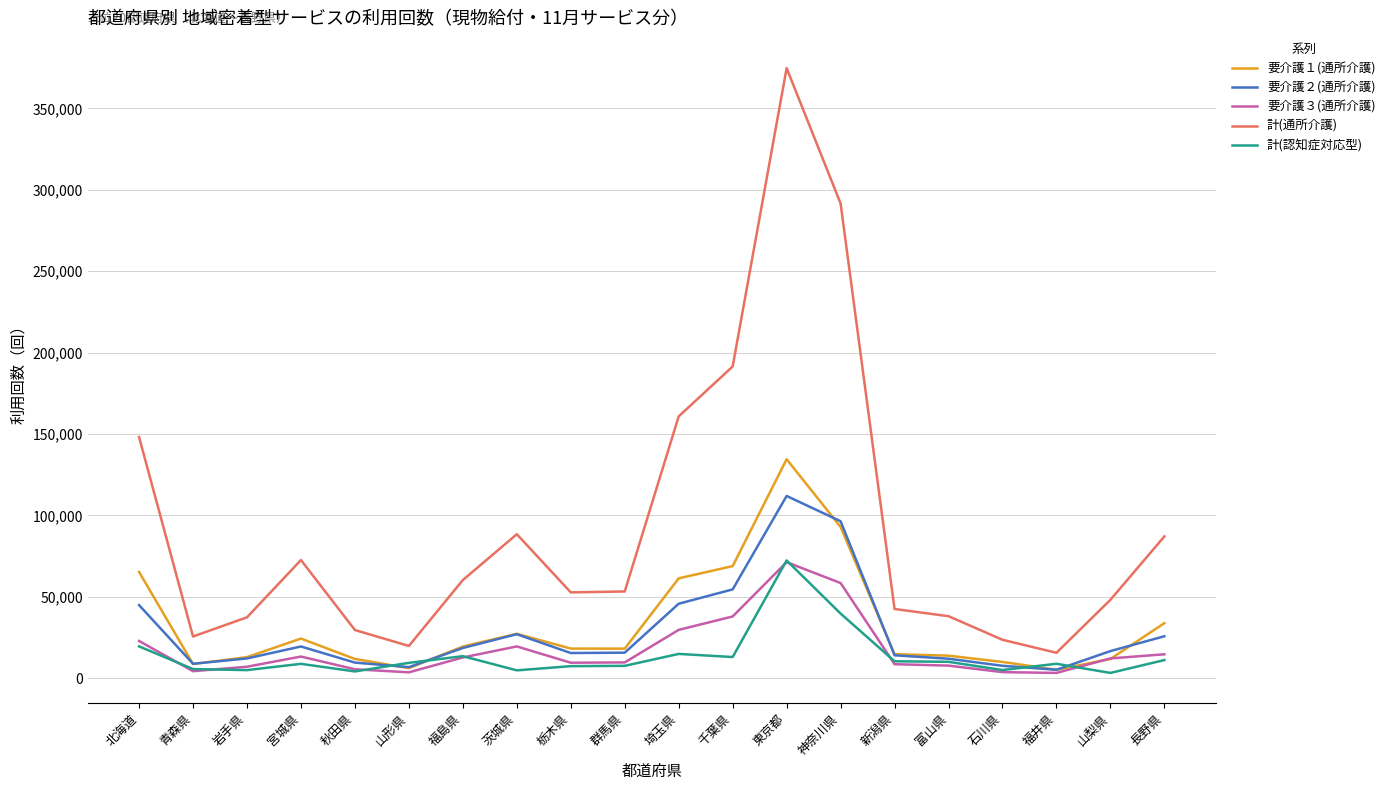

What is the sum of all 計(通所介護) values?

1860621